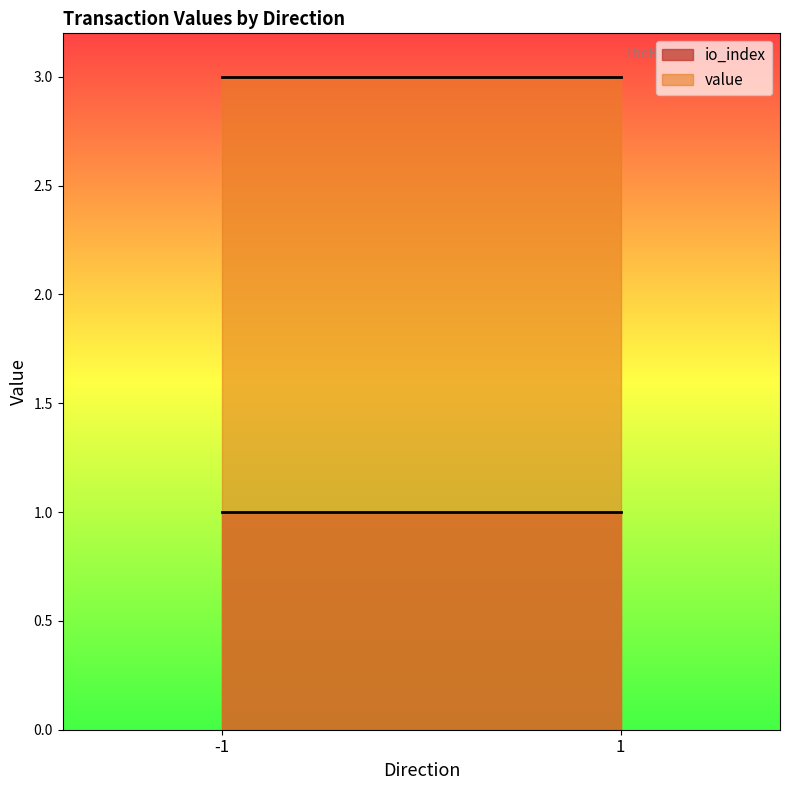

True or false: io_index and value cross at least once.

False